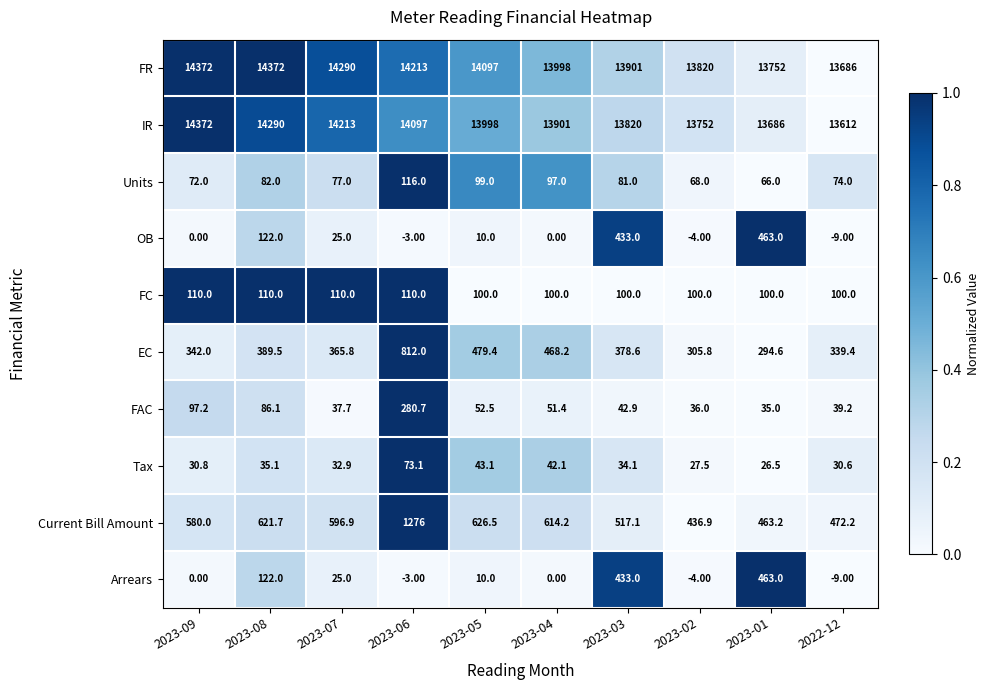

What is the sum of the OB values at 2023-09 and 2023-02?

-4.0